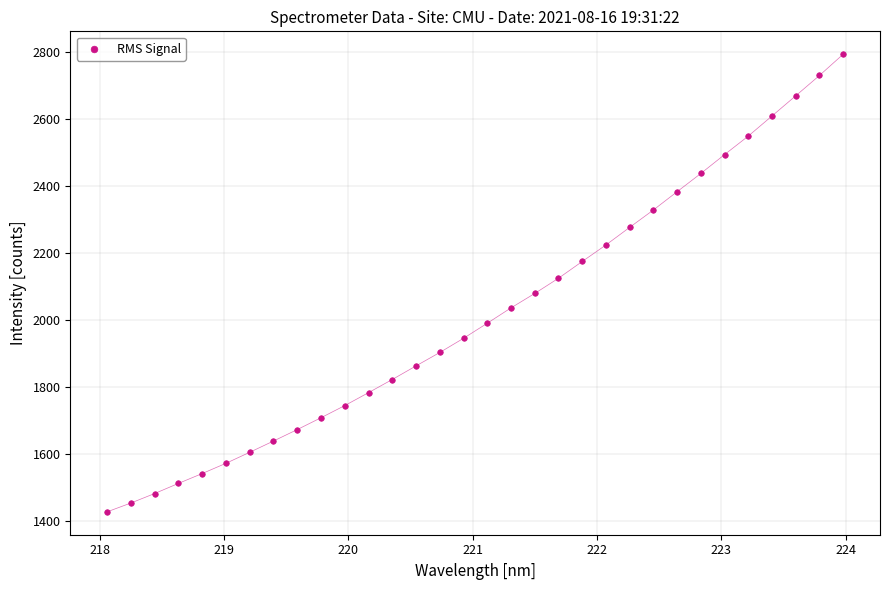

What is the range of Y values (max minus min)?

1364.7